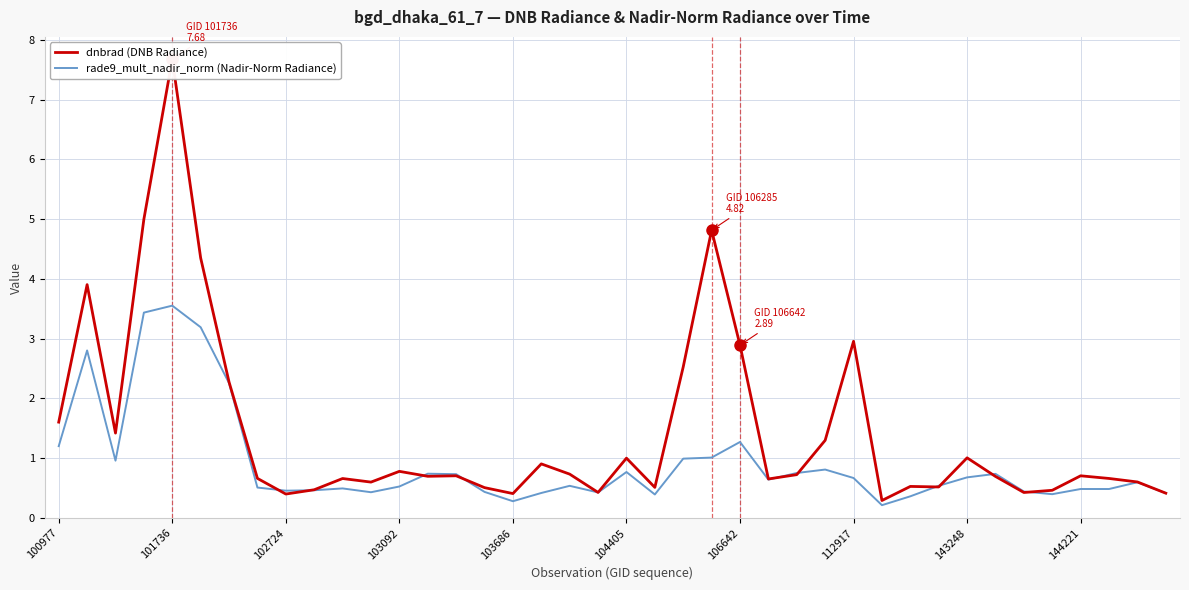

List the series in order of their overall mean, lowest first.

rade9_mult_nadir_norm (Nadir-Norm Radiance), dnbrad (DNB Radiance)